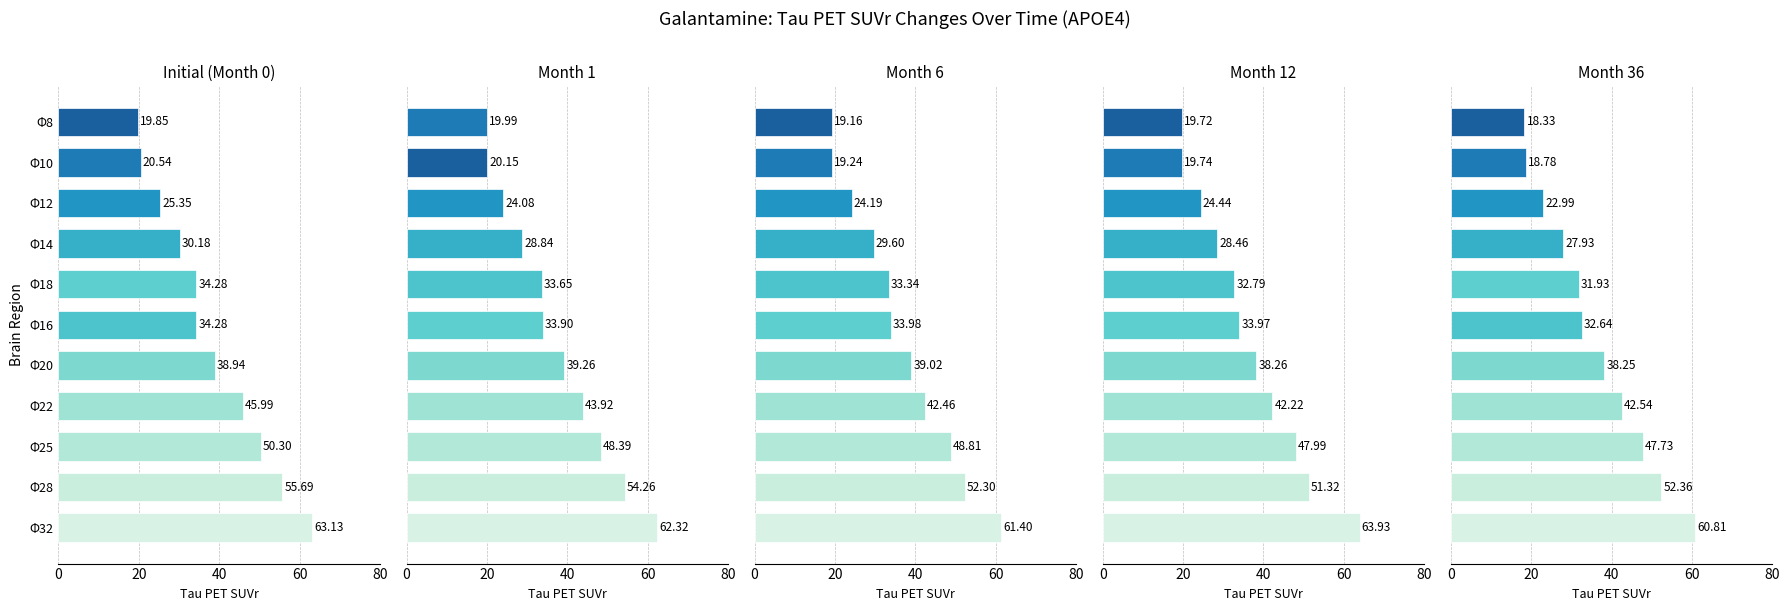

Between Φ10 and Φ25, which is larger?

Φ25